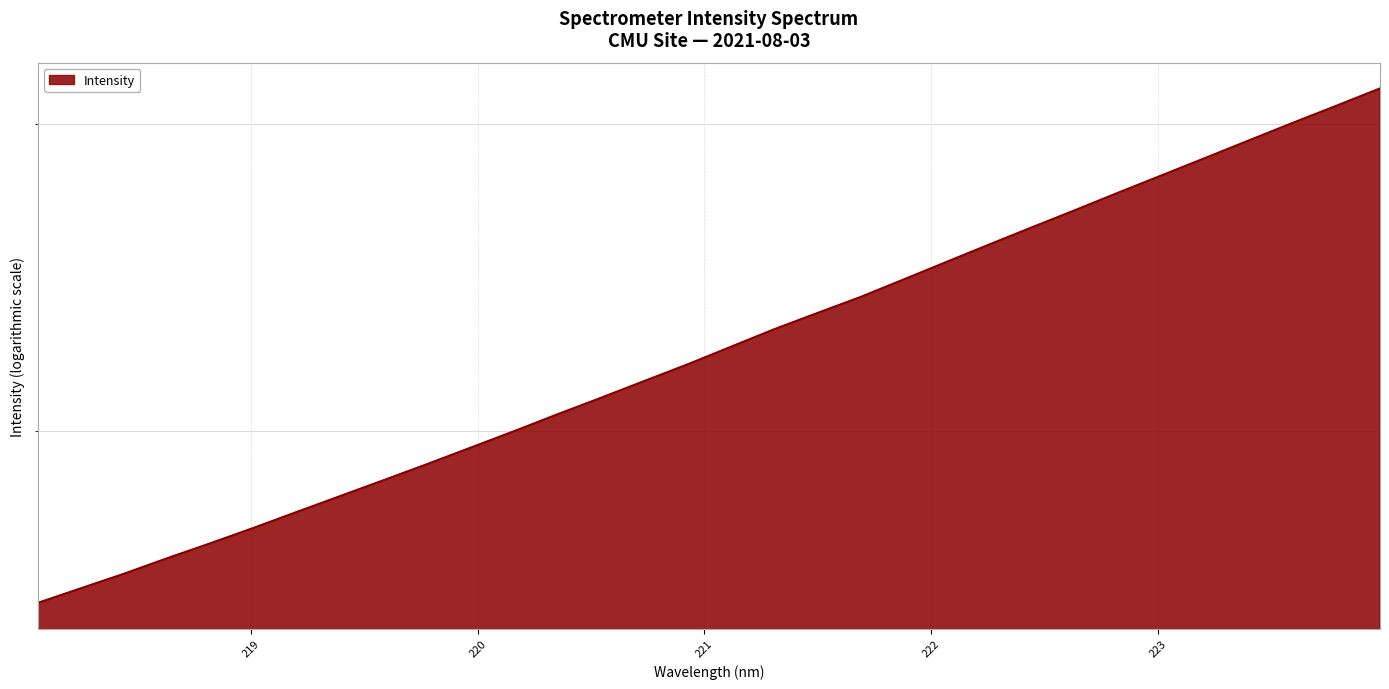

List the labels in order of value, smallest first.

218.0596, 218.2508, 218.442, 218.6332, 218.8244, 219.0156, 219.2067, 219.3979, 219.589, 219.7801, 219.9712, 220.1623, 220.3533, 220.5444, 220.7354, 220.9264, 221.1174, 221.3083, 221.4993, 221.6902, 221.8812, 222.0721, 222.263, 222.4538, 222.6447, 222.8355, 223.0264, 223.2172, 223.408, 223.5987, 223.7895, 223.9802